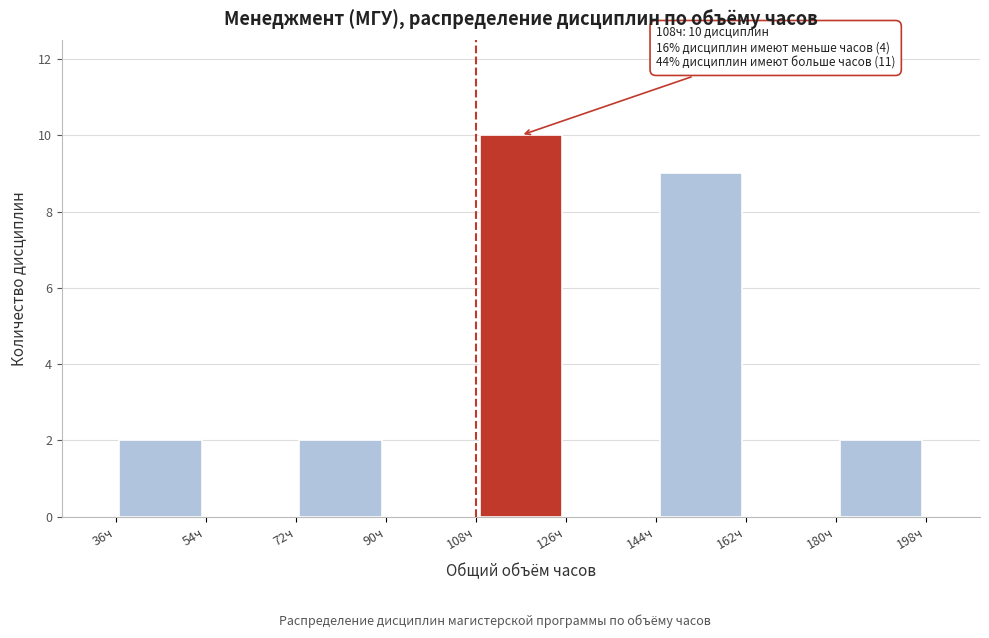

Over which range of the x-axis is the bar tallest?

108 to 126